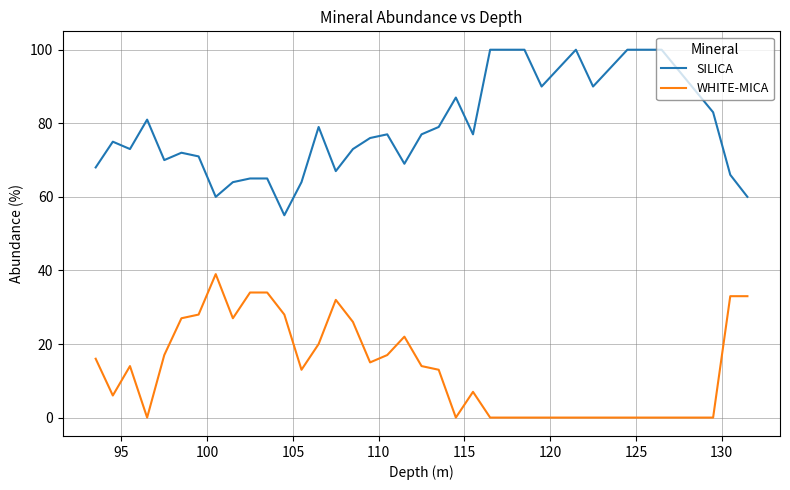

What is the maximum value shown in the chart?

100